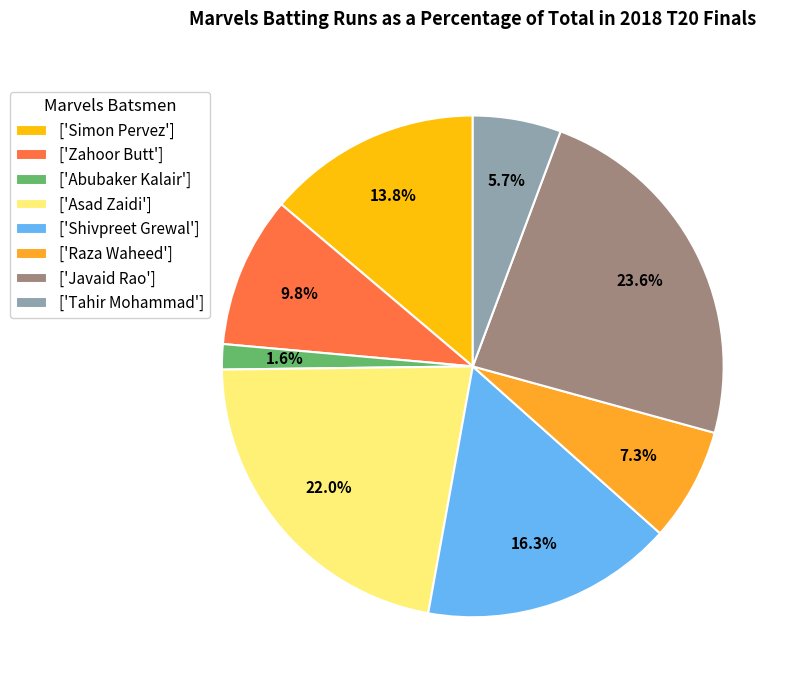

To the nearest percent, what is the difference between the largest and smallest slice percentages?

22%